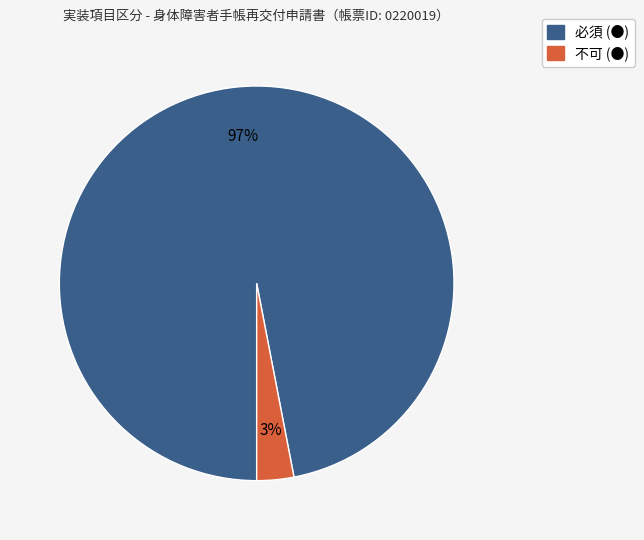

What is the smallest slice in the pie chart?

不可 (●)